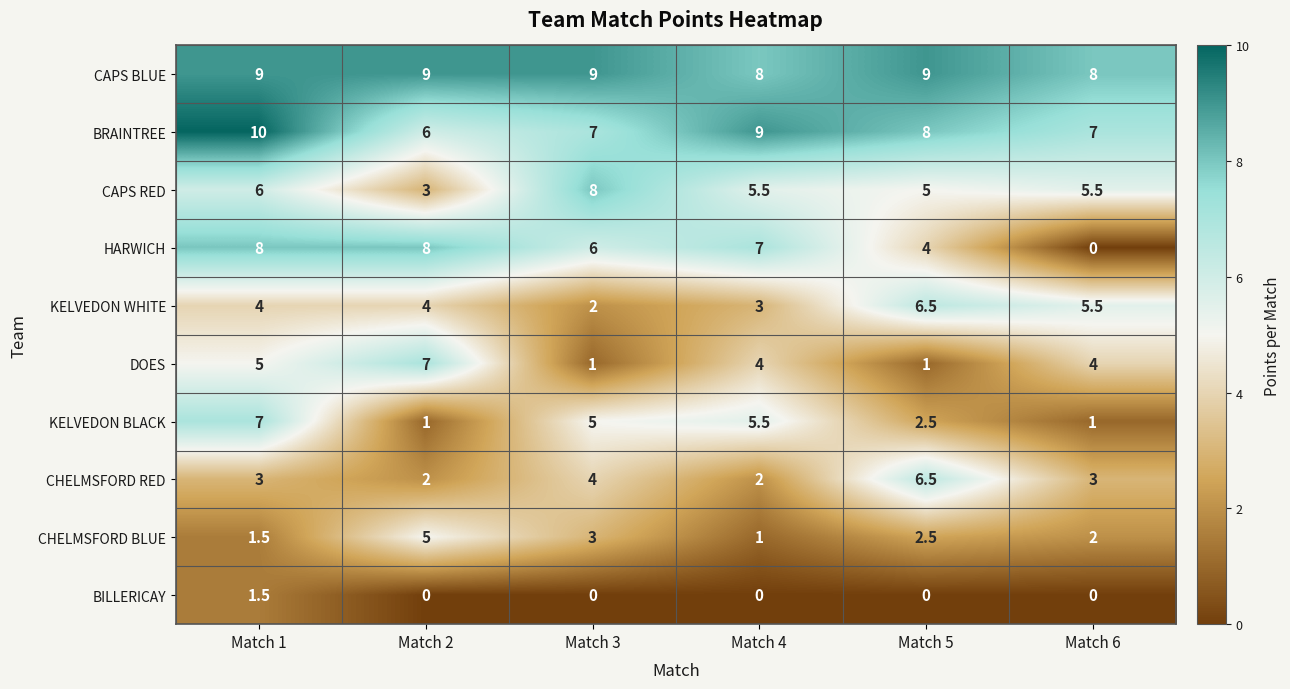

Read the CAPS BLUE value at Match 6.

8.0